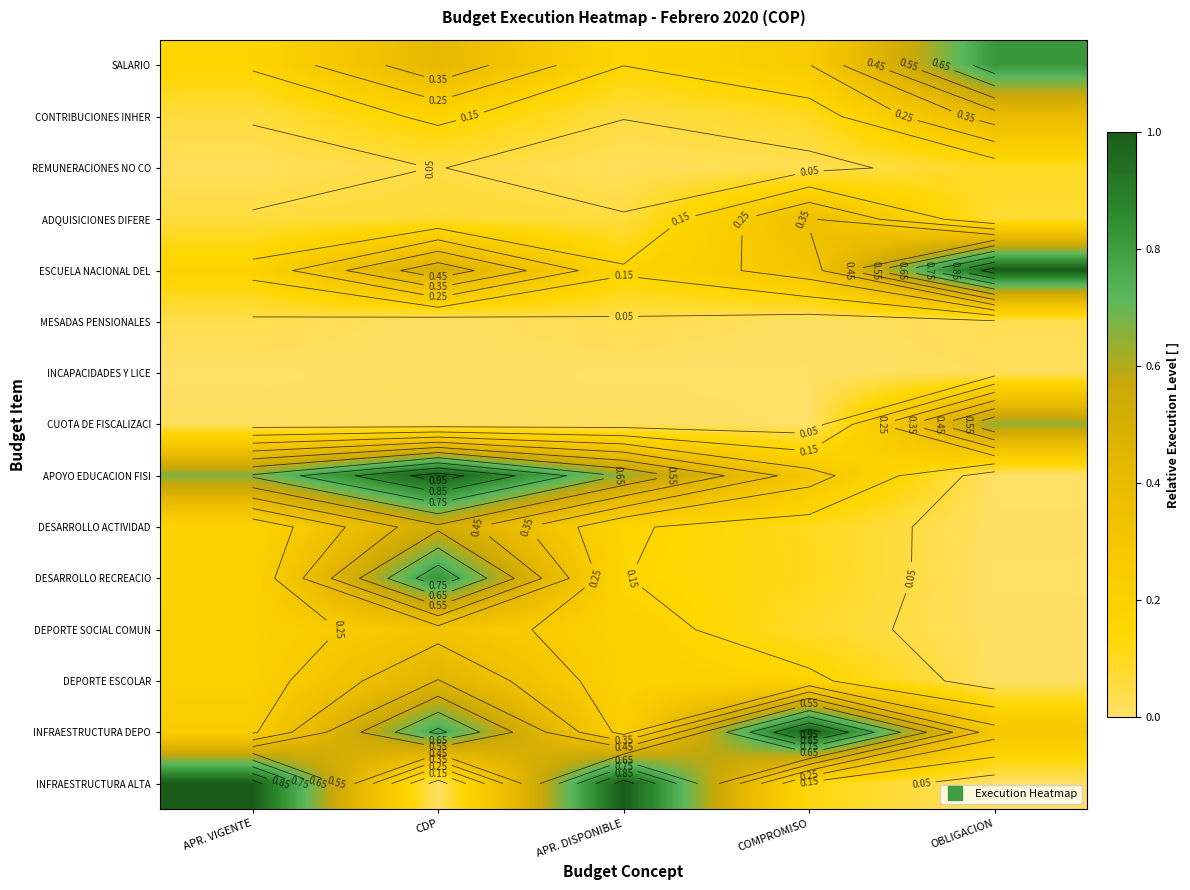

Is the value of REMUNERACIONES NO CO at CDP greater than the value of INCAPACIDADES Y LICE at OBLIGACION?

Yes